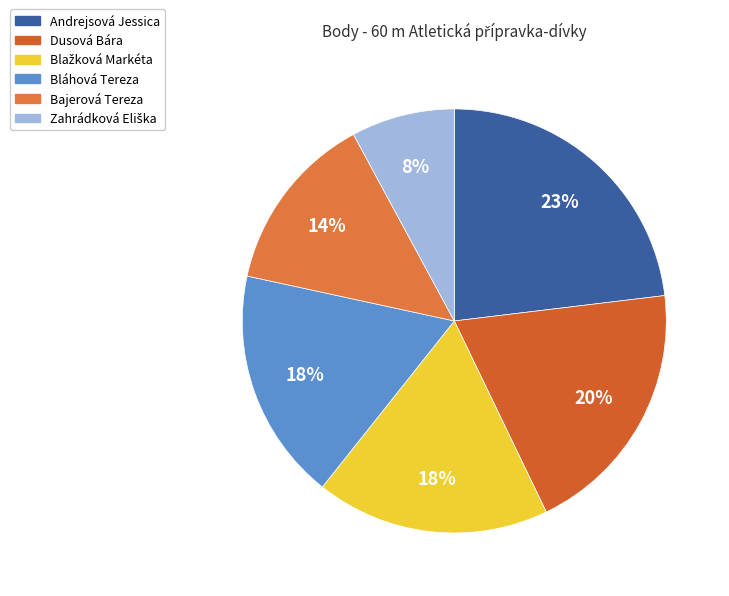

How many slices are in this pie chart?

6